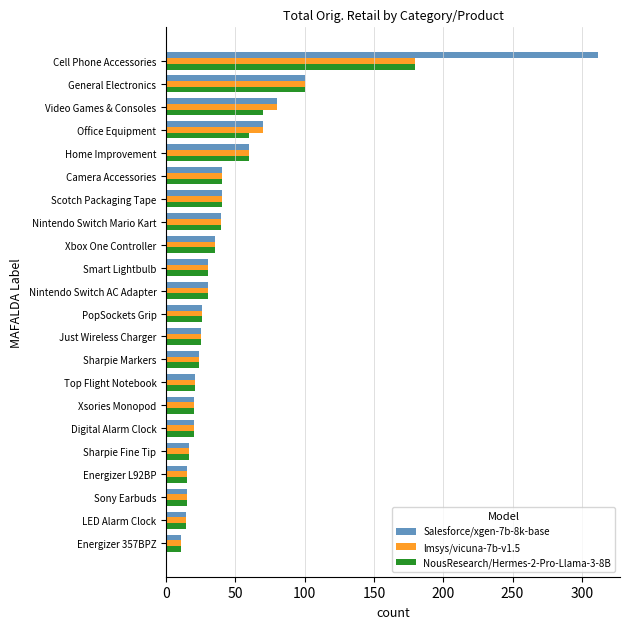

The value of lmsys/vicuna-7b-v1.5 at Top Flight Notebook is 21.0. True or false?

True